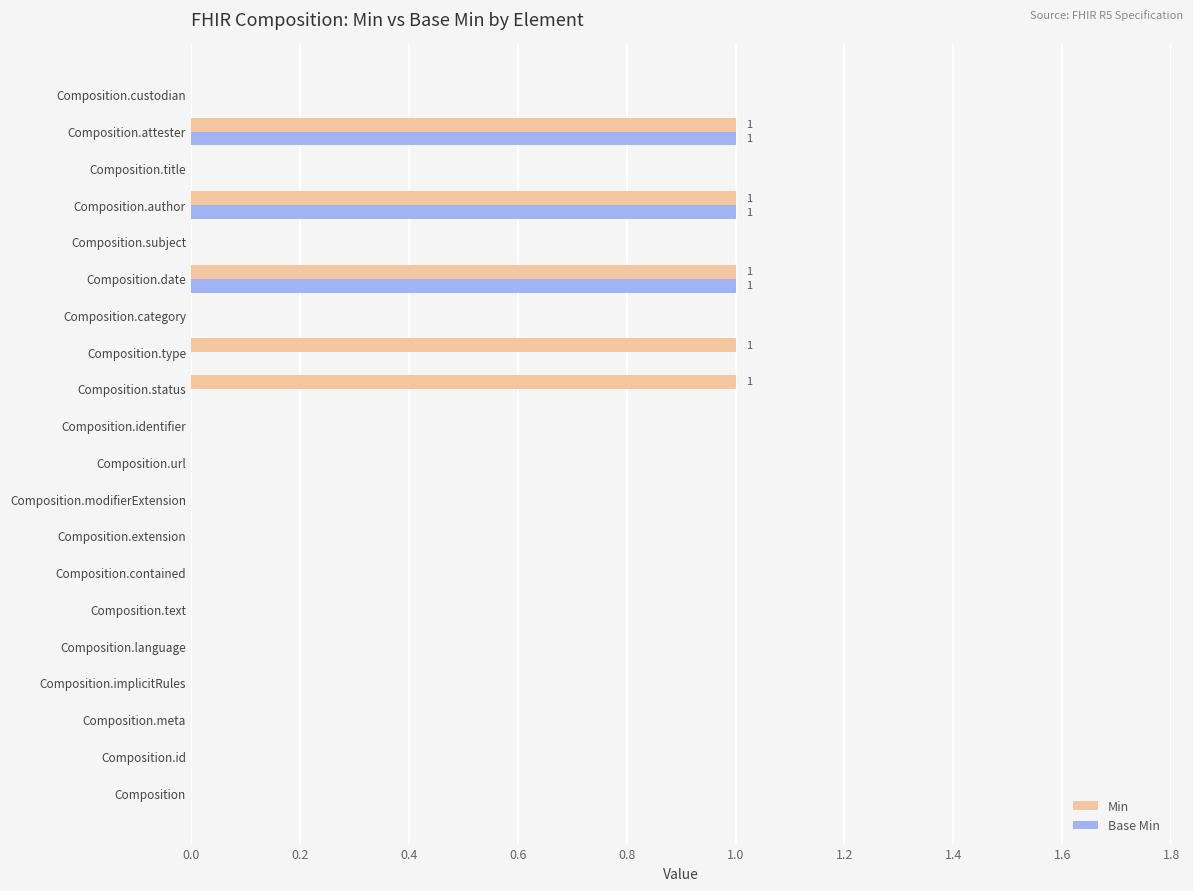

Which series has the largest total across all categories?

Min